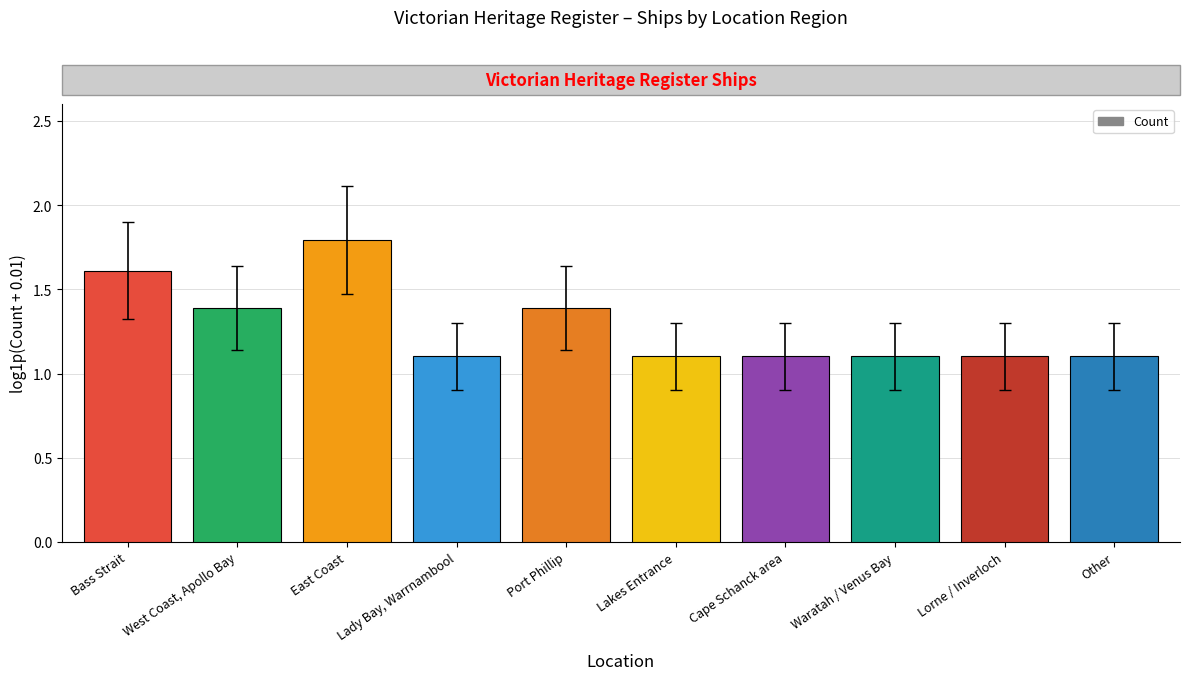

What is the difference between the values at West Coast, Apollo Bay and Other?

0.3